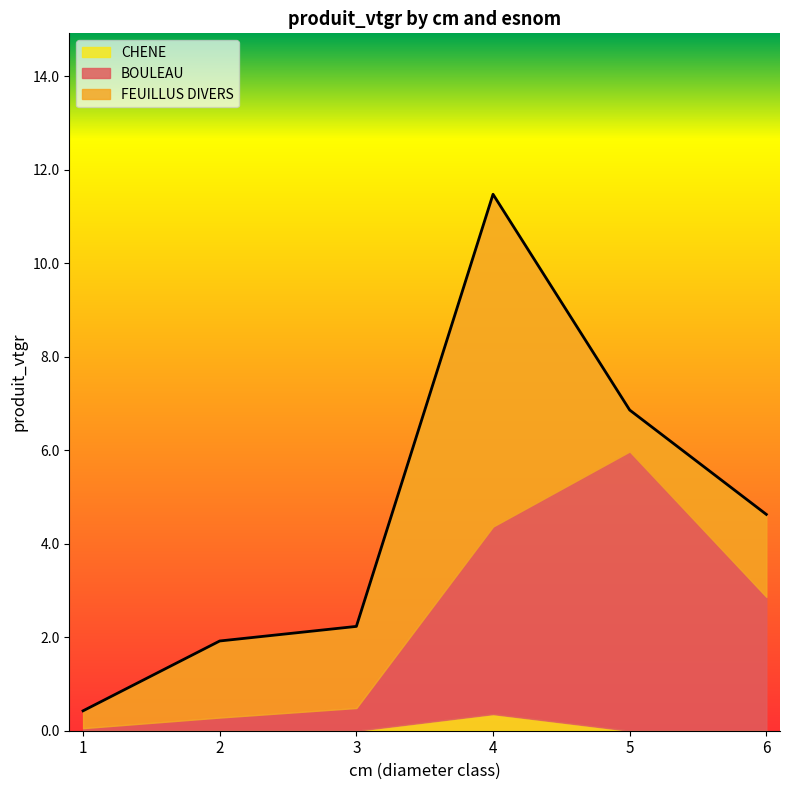

How many distinct data groups are displayed?

3